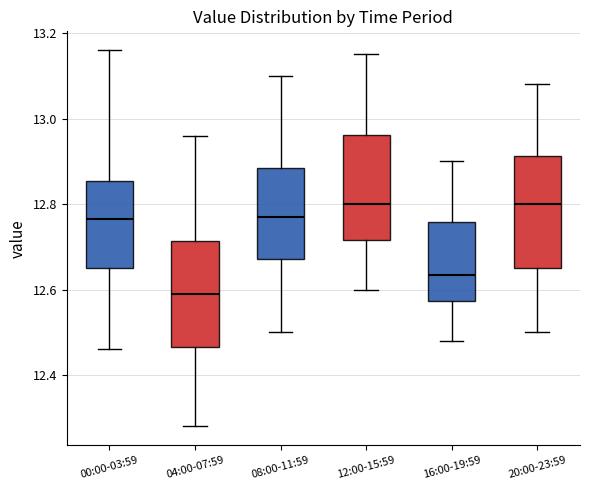

Reading left to right, read every box against the y-axis: the position of its median line, the range the box covers, and the ends of its whiskers. The values are not printed on the chart, so give them approximately, as read against the axis.

00:00-03:59: median 12.76, box 12.66 to 12.86, whiskers 12.46 to 13.16
04:00-07:59: median 12.60, box 12.46 to 12.72, whiskers 12.28 to 12.96
08:00-11:59: median 12.78, box 12.68 to 12.88, whiskers 12.50 to 13.10
12:00-15:59: median 12.80, box 12.72 to 12.96, whiskers 12.60 to 13.16
16:00-19:59: median 12.64, box 12.58 to 12.76, whiskers 12.48 to 12.90
20:00-23:59: median 12.80, box 12.66 to 12.92, whiskers 12.50 to 13.08